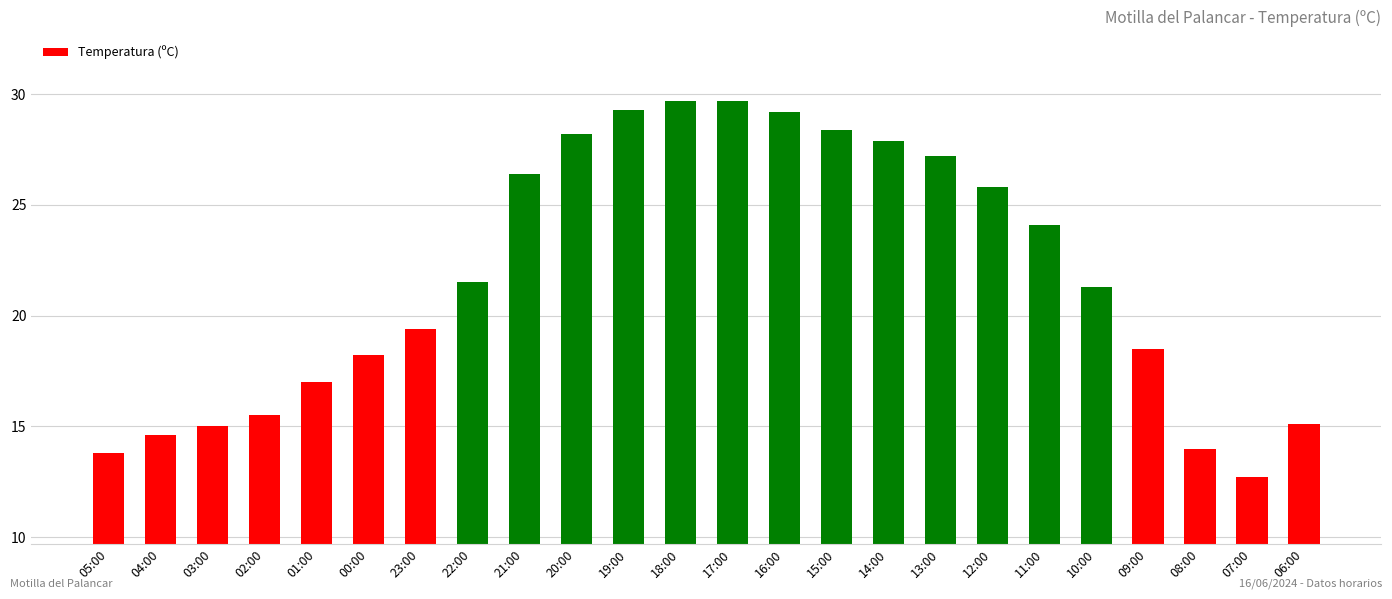

How many data points are less than 21?

11